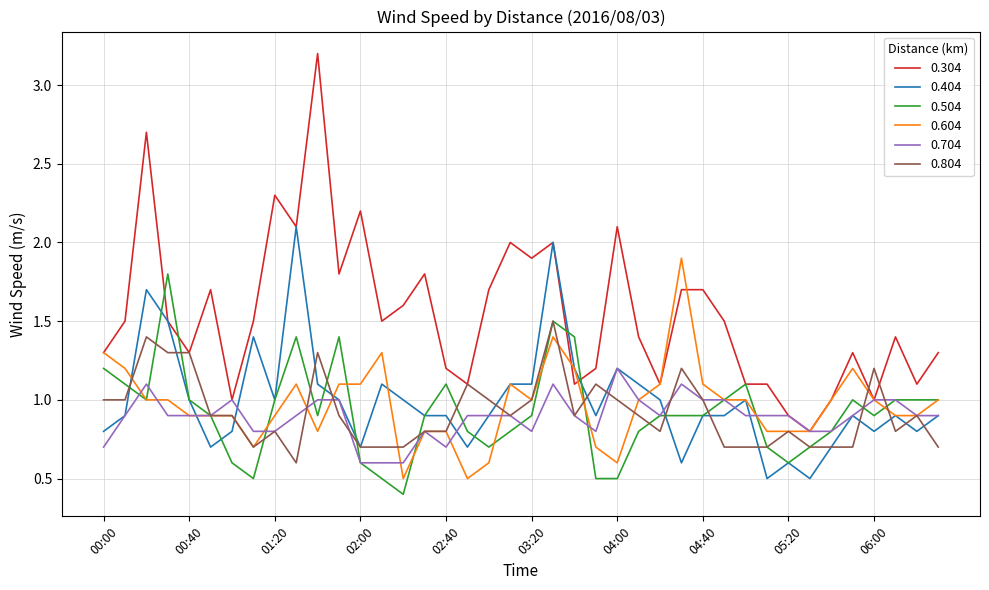

What are all the series names shown in the legend?

0.304, 0.404, 0.504, 0.604, 0.704, 0.804